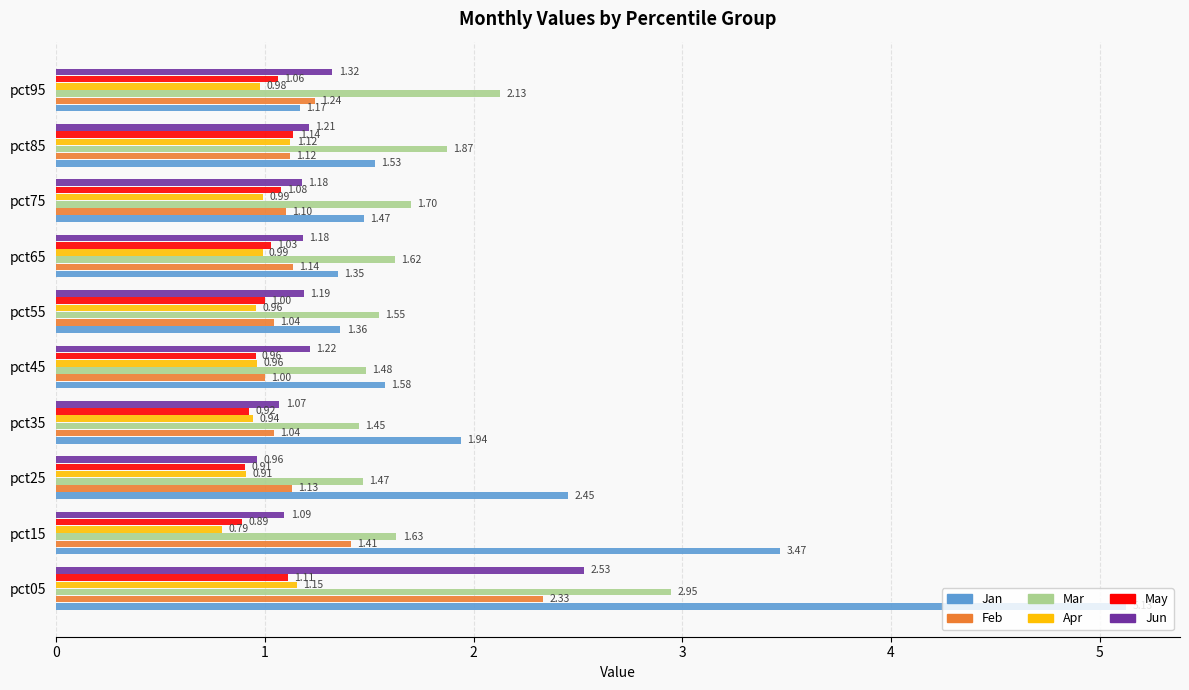

At how many categories does at least one series exceed 4?

1